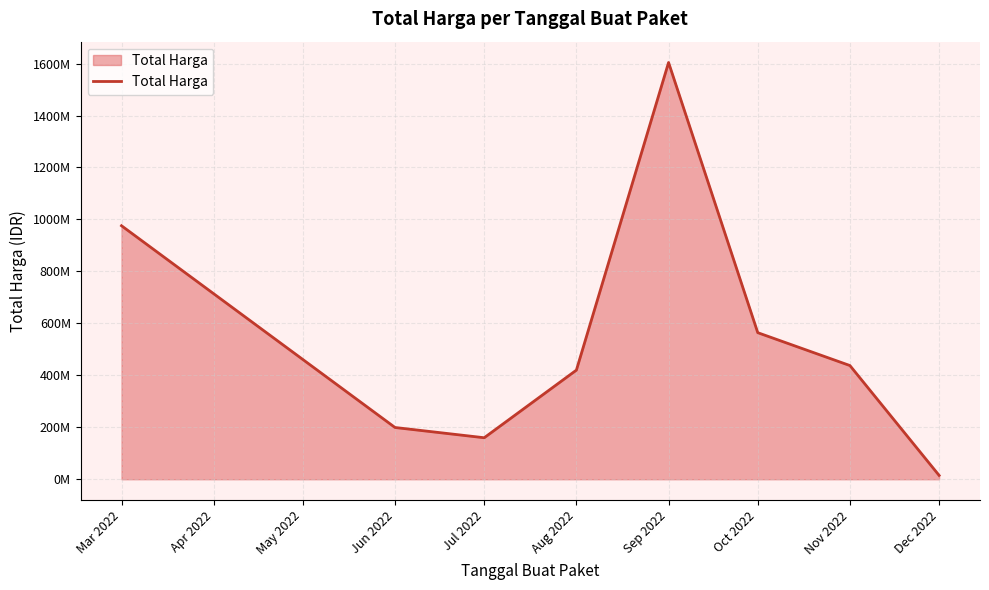

True or false: there are more than 0 points higher than both neighbors.

True